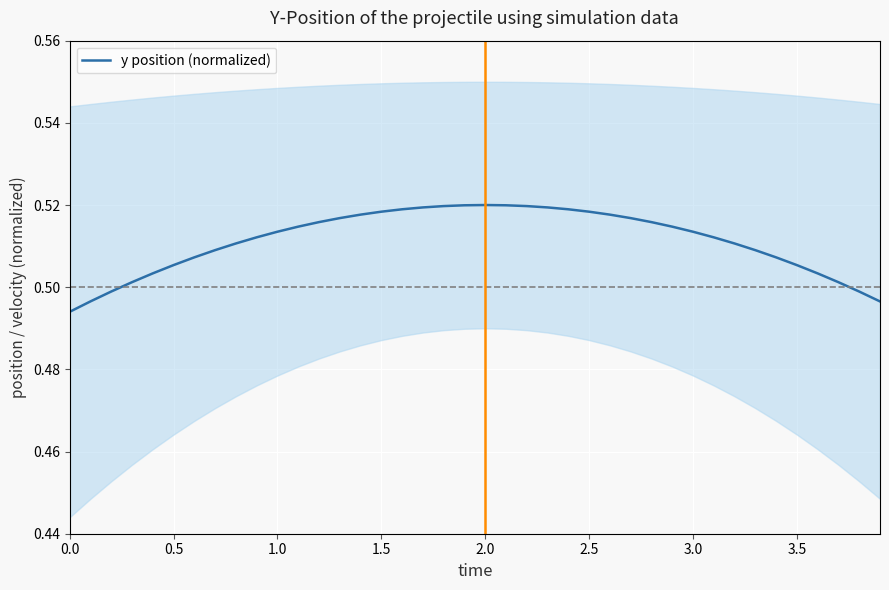

Reading right to left, what are all the values shown in this chart?

0.5	0.5	0.5	0.5	0.5	0.5	0.5	0.5	0.5	0.5	0.5	0.5	0.5	0.5	0.5	0.5	0.5	0.5	0.5	0.5	0.5	0.5	0.5	0.5	0.5	0.5	0.5	0.5	0.5	0.5	0.5	0.5	0.5	0.5	0.5	0.5	0.5	0.5	0.5	0.5